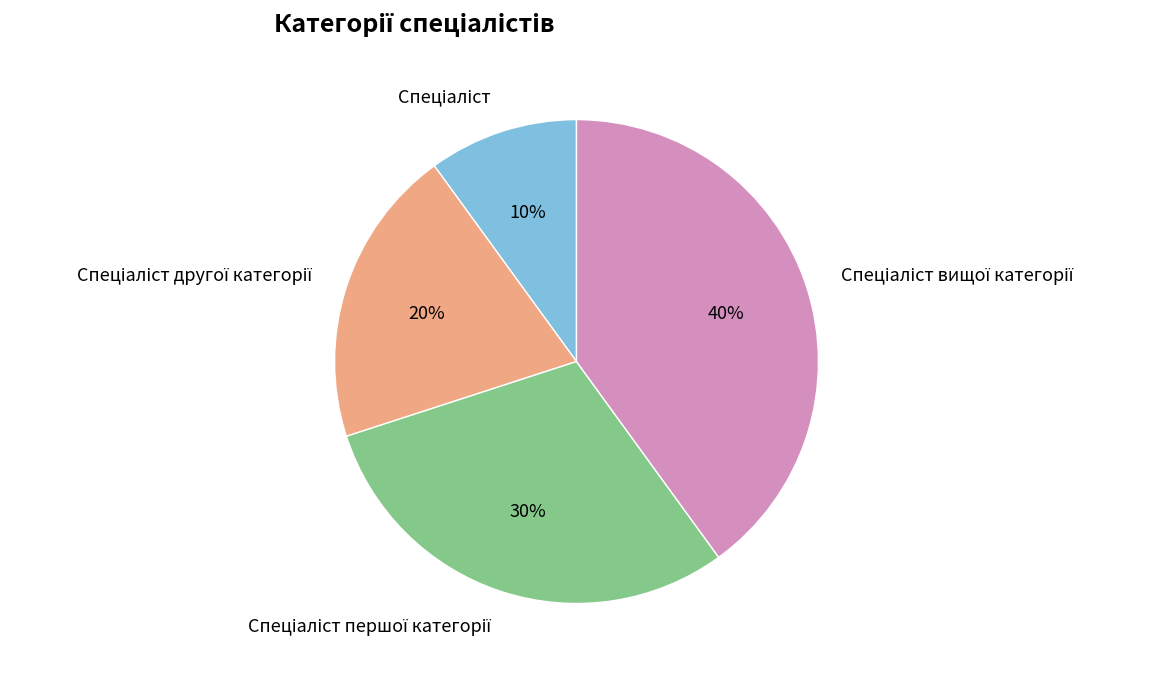

To the nearest percent, what is the average slice percentage?

25%